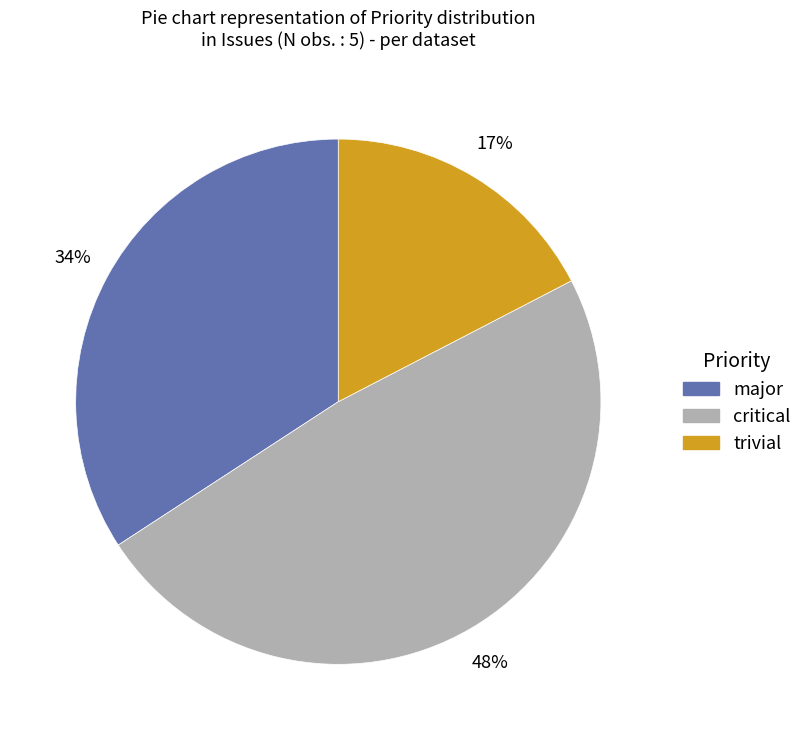

How many segments does this pie chart have?

3